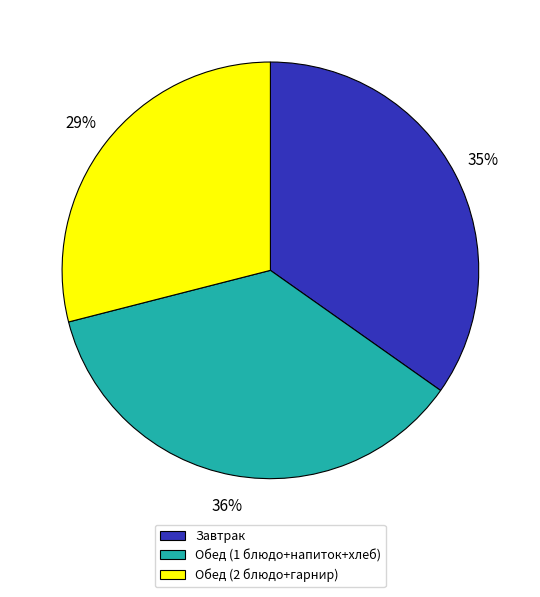

Which category has the biggest portion of the pie?

Обед (1 блюдо+напиток+хлеб)